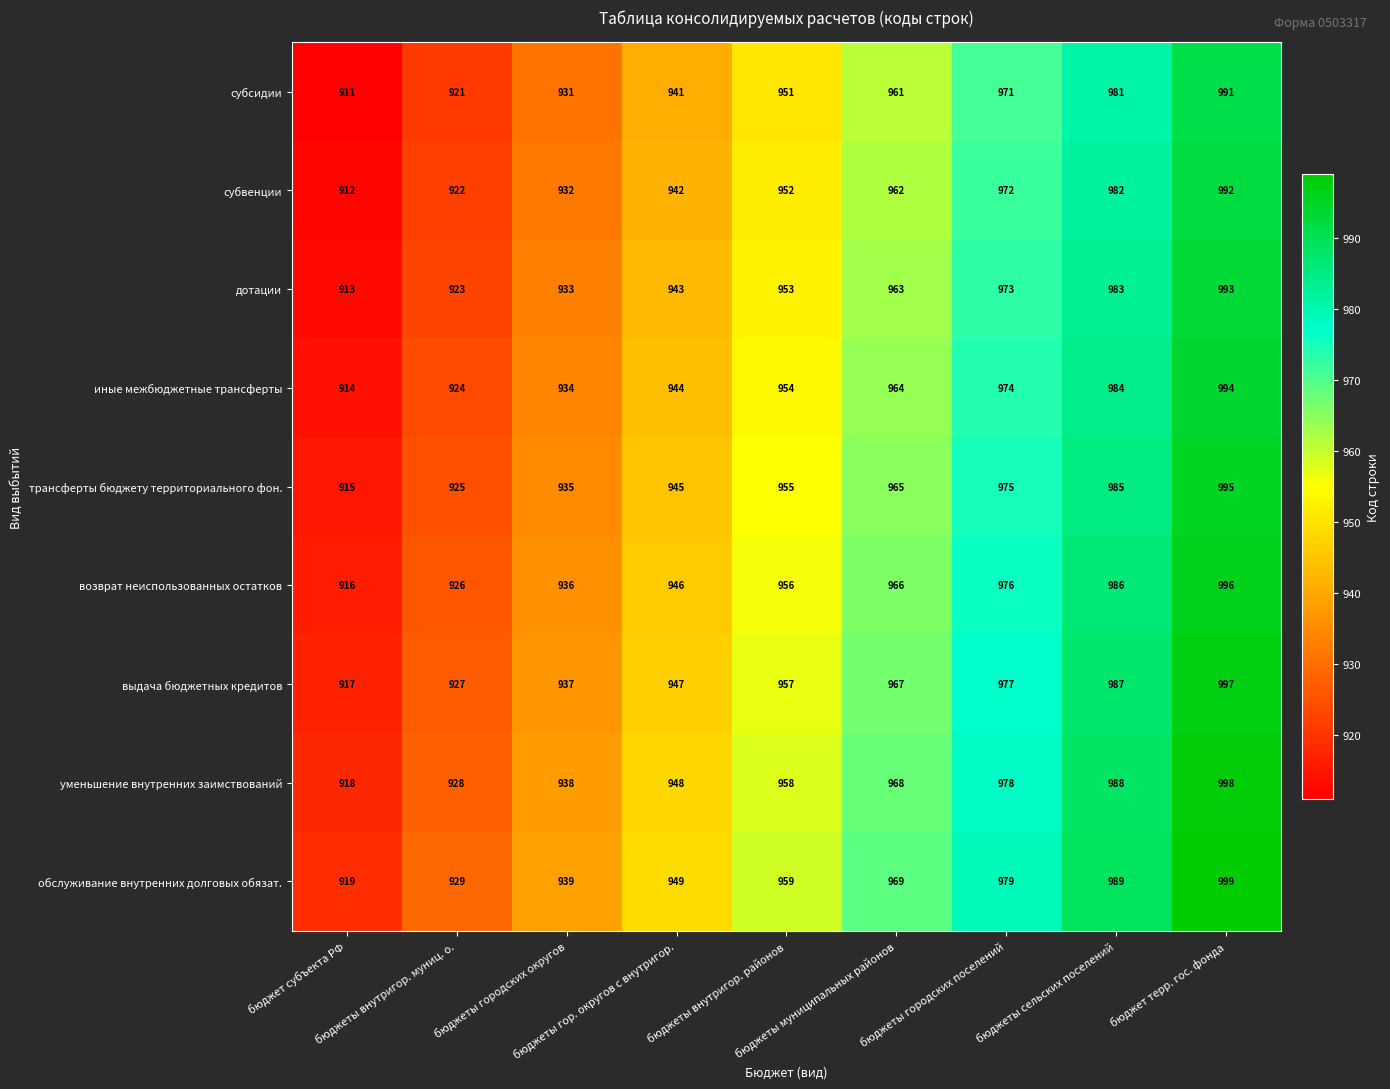

What is the minimum value shown in the chart?

911